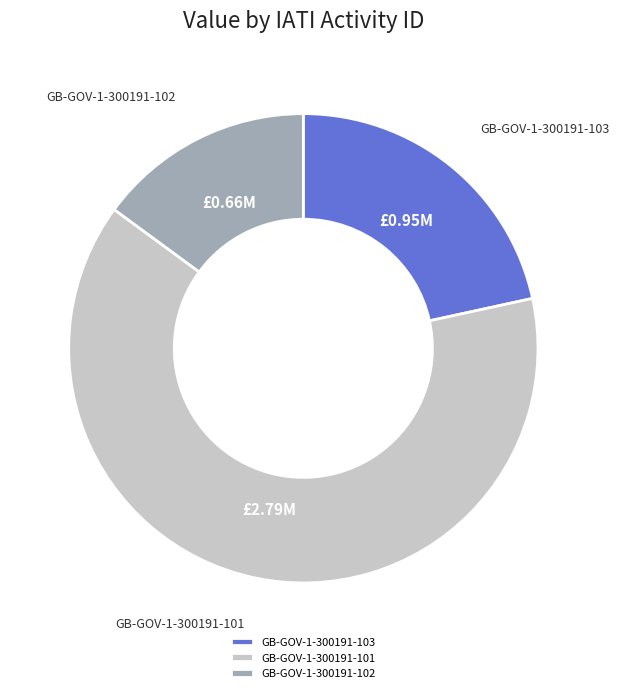

Is GB-GOV-1-300191-101 the majority of the pie?

Yes